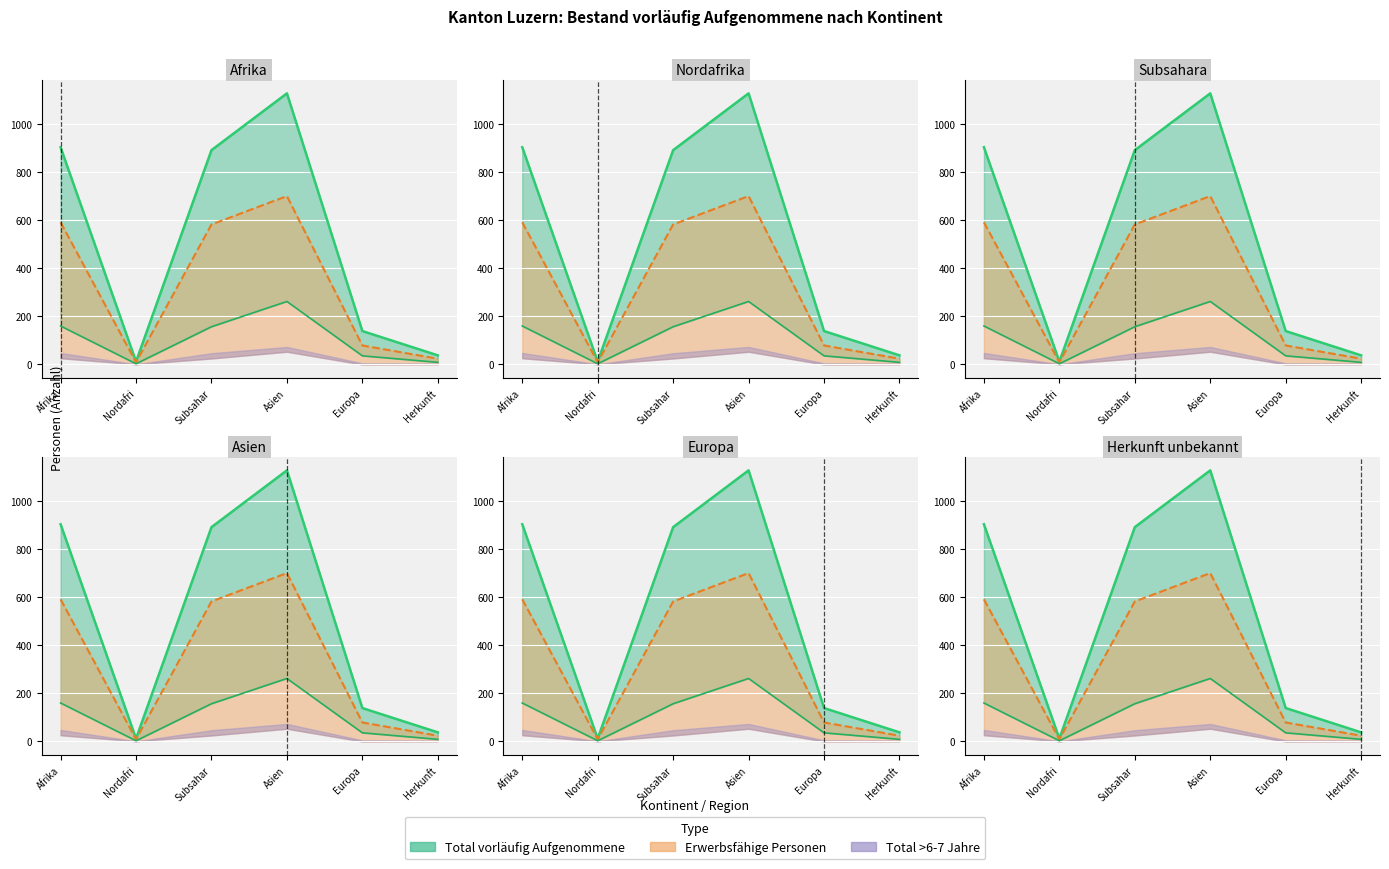

At how many categories does at least one series exceed 535?

3